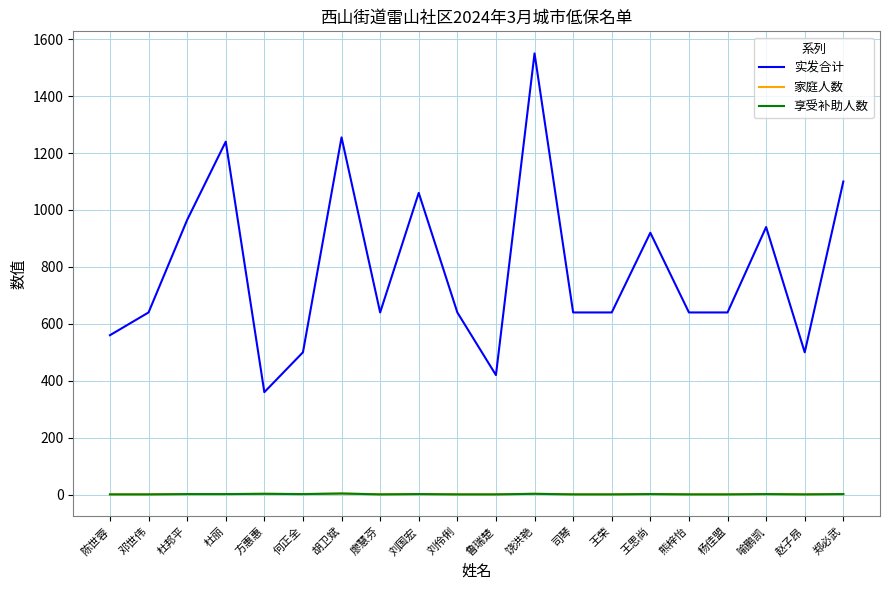

Between 刘国宏 and 鲁瑞楚, which series saw the biggest shift?

实发合计